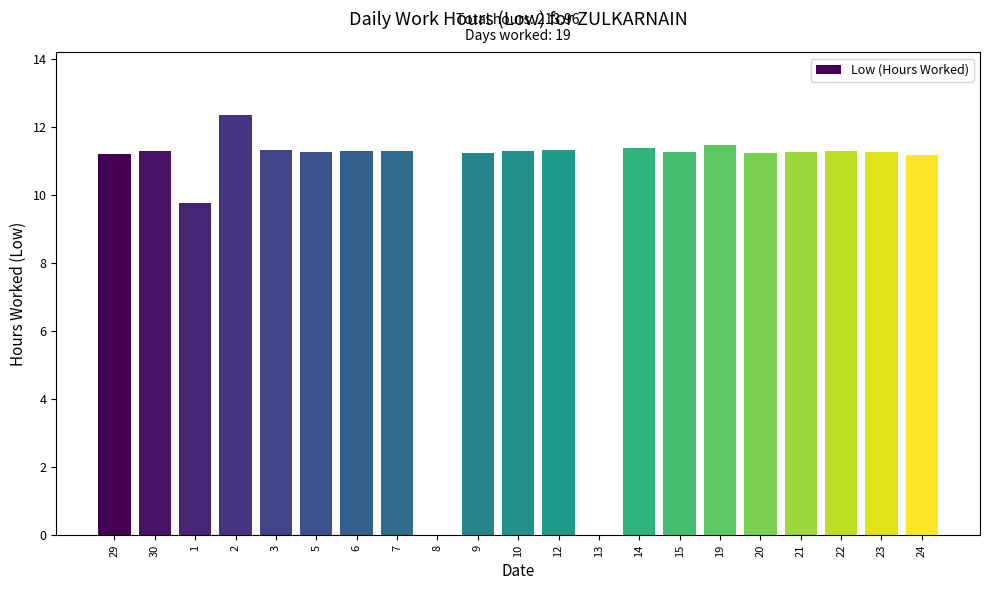

How many values exceed 11?

18